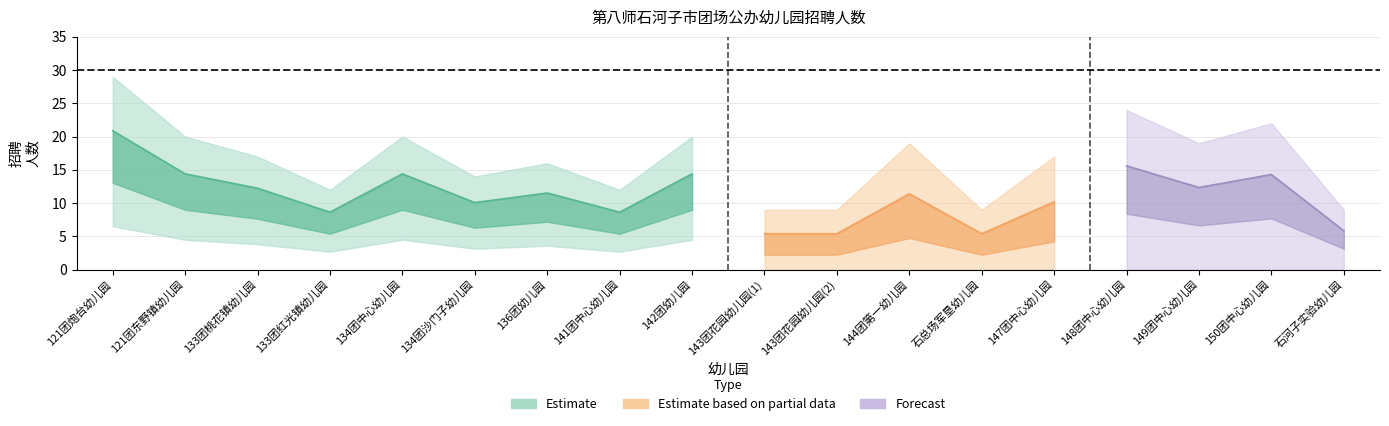

Between 141团中心幼儿园 and 121团东野镇幼儿园, which is larger?

121团东野镇幼儿园